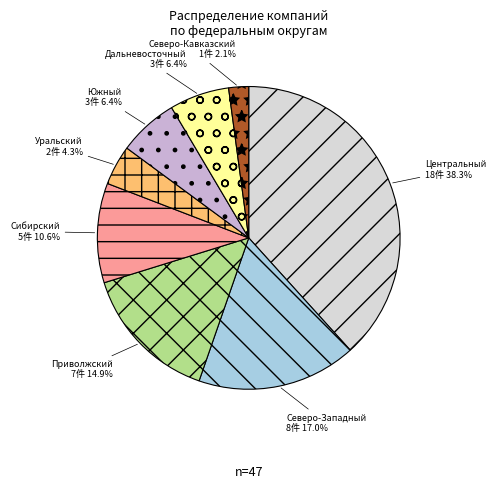

How many segments does this pie chart have?

8